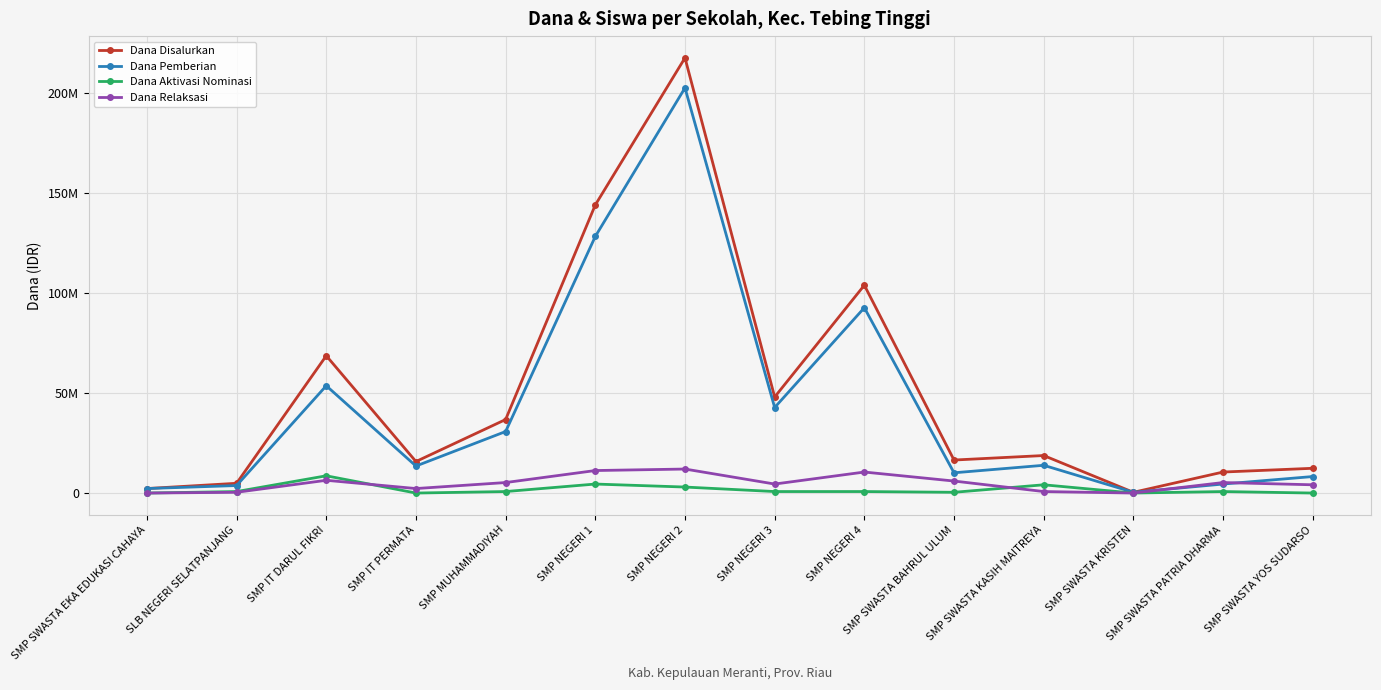

What are all the series names shown in the legend?

Dana Disalurkan, Dana Pemberian, Dana Aktivasi Nominasi, Dana Relaksasi